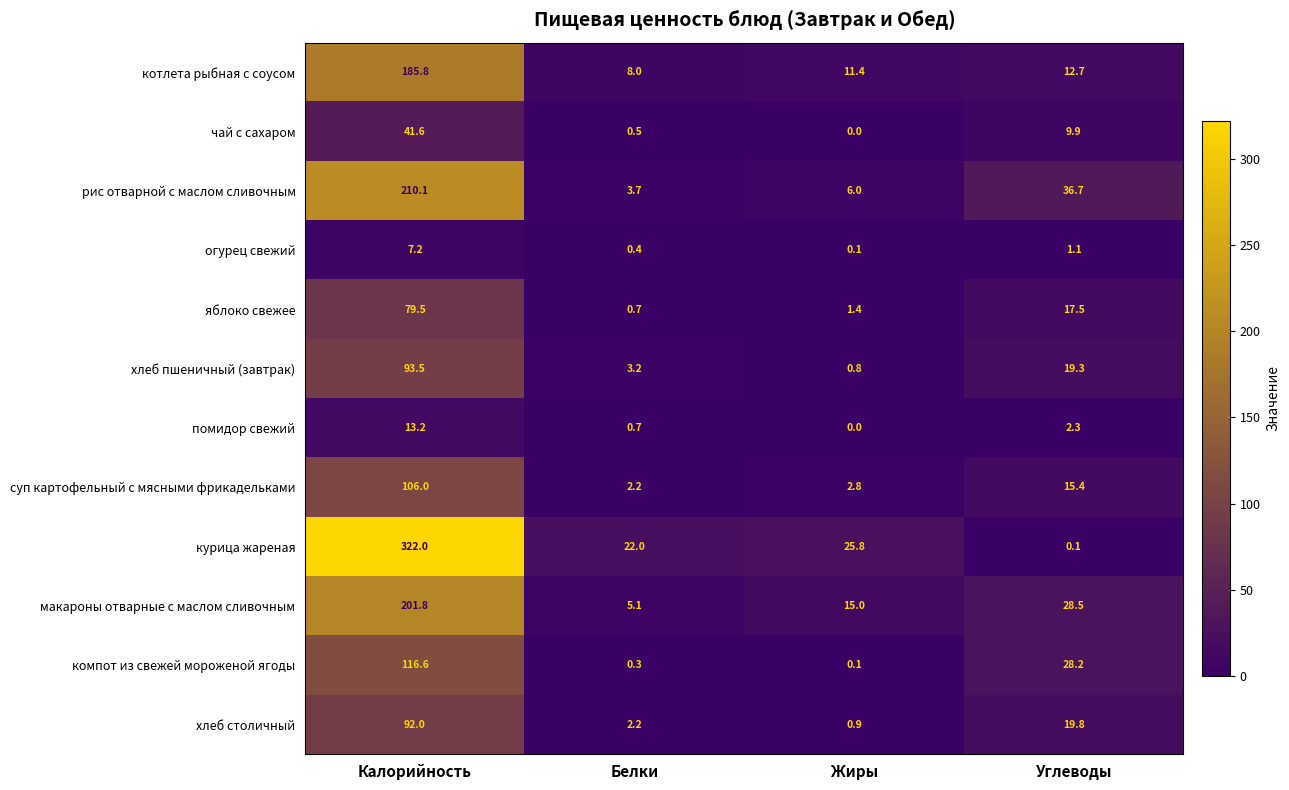

Which series has the widest spread of values?

курица жареная